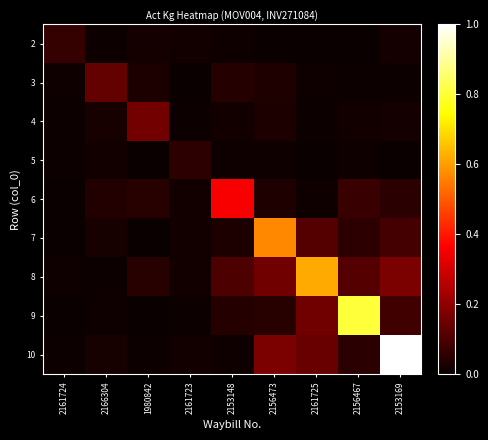

How many data points does each series have?

9